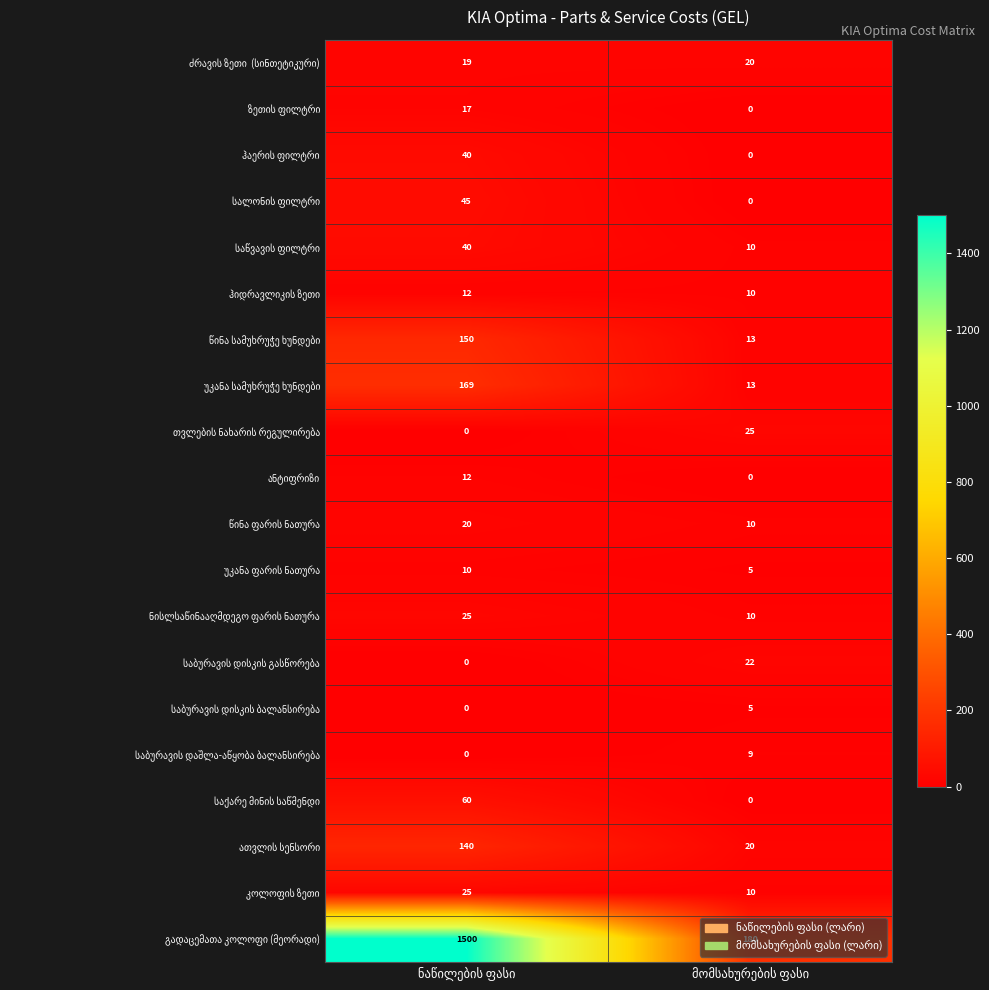

At how many categories does at least one series exceed 221?

1